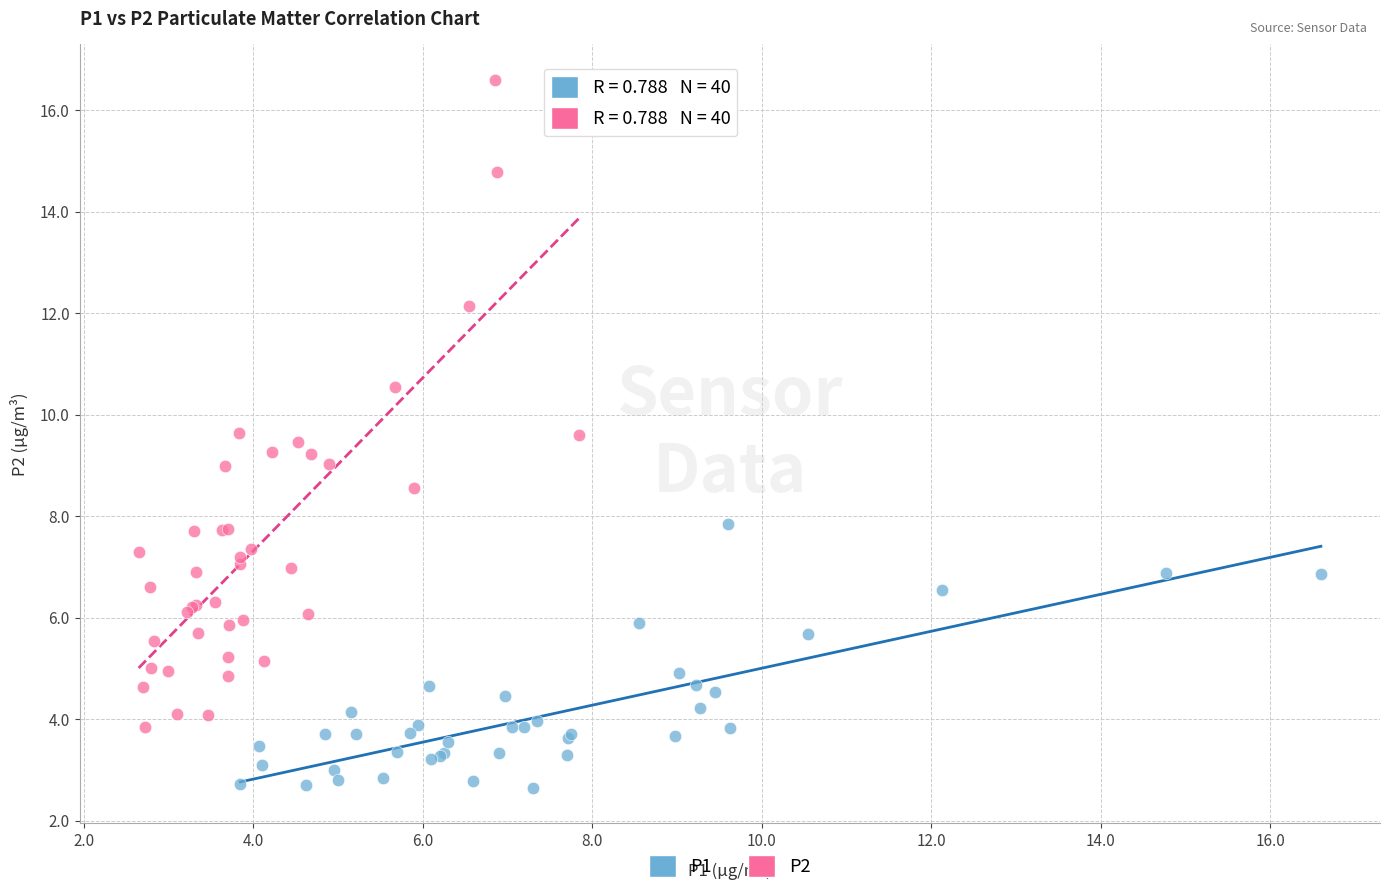

Which series has the widest spread of Y values?

P2